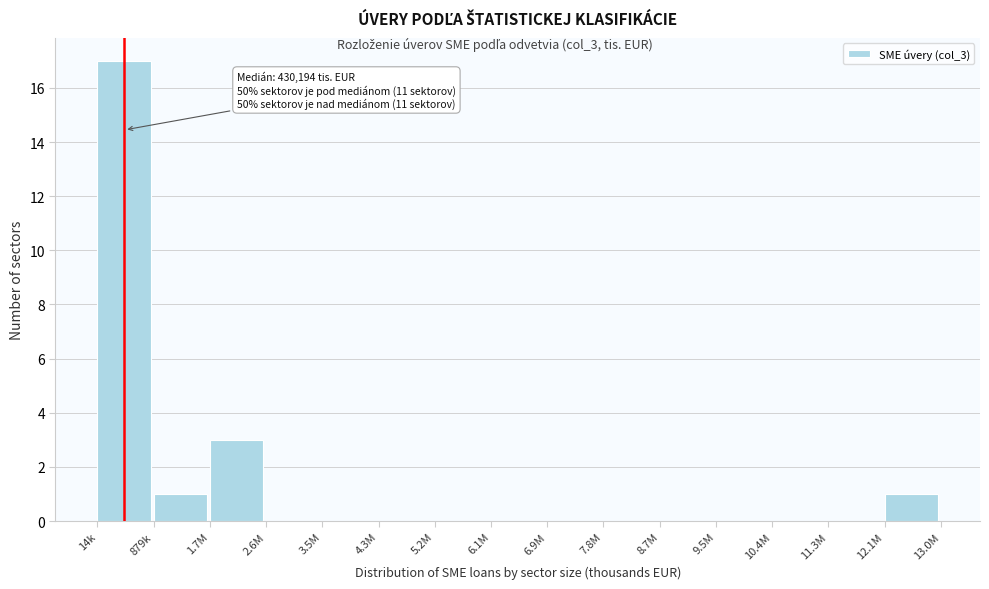

Reading left to right, list all the values displayed in this chart.

14k=17	879k=1	1.7M=3	2.6M=0	3.5M=0	4.3M=0	5.2M=0	6.1M=0	6.9M=0	7.8M=0	8.7M=0	9.5M=0	10.4M=0	11.3M=0	12.1M=1